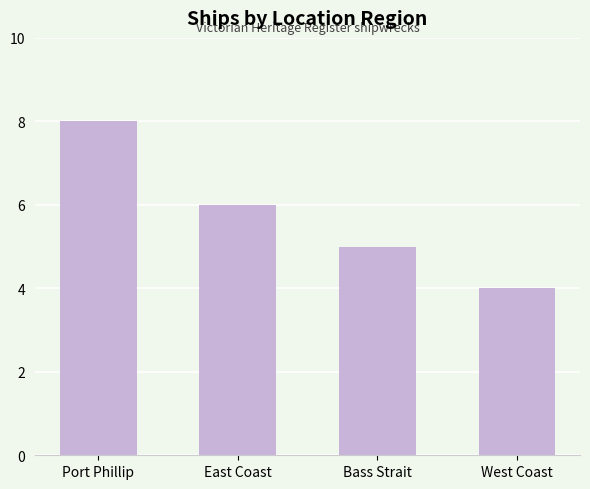

How many distinct data groups are displayed?

1